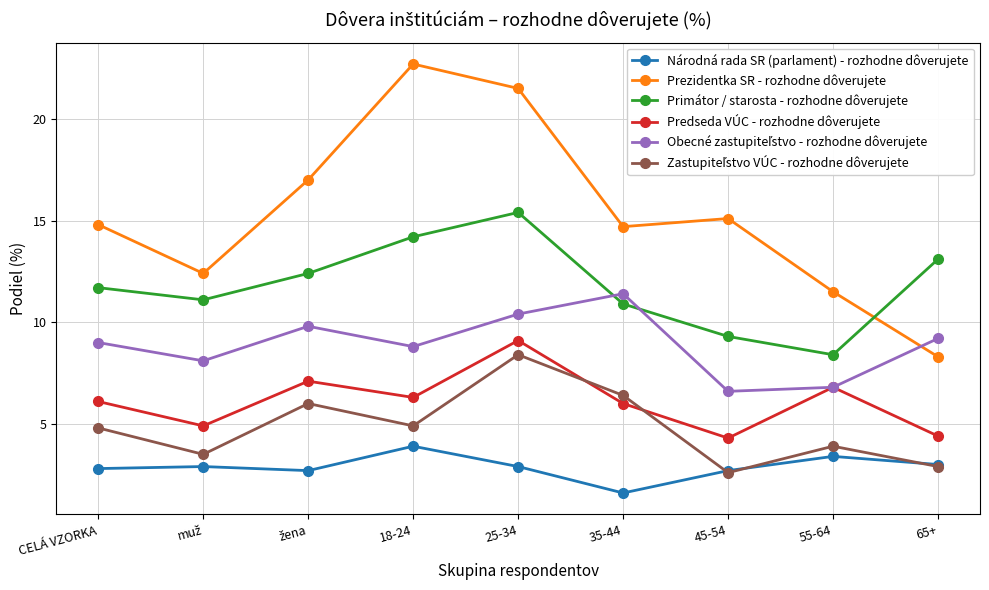

What is the approximate value of Prezidentka SR - rozhodne dôverujete at 45-54?

15.1